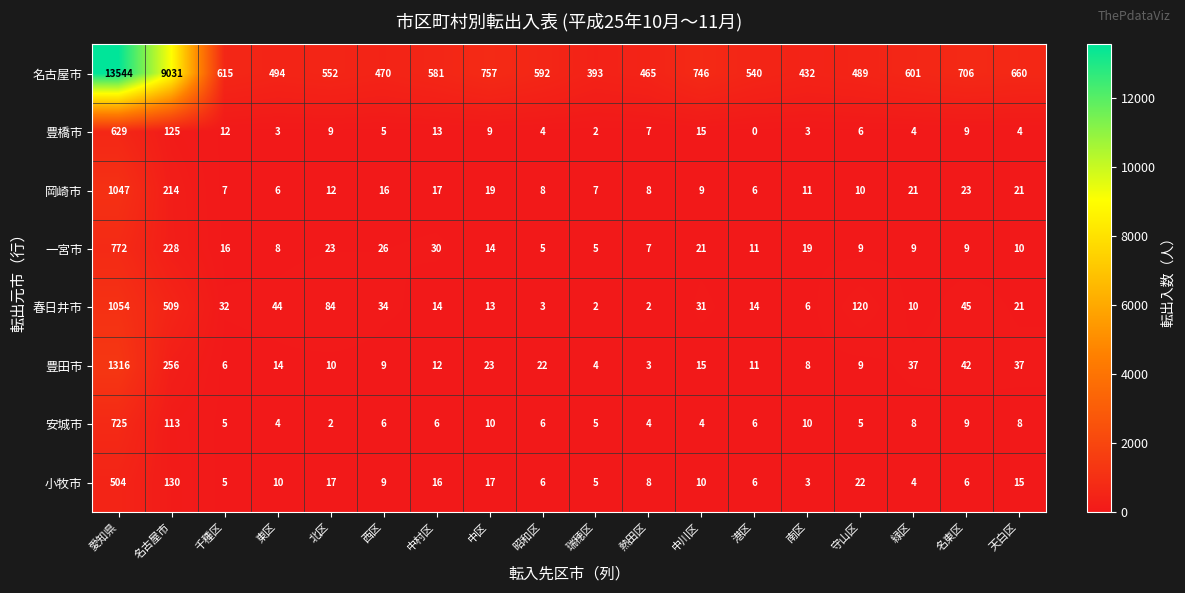

Between 中村区 and 中区, which series saw the biggest shift?

名古屋市